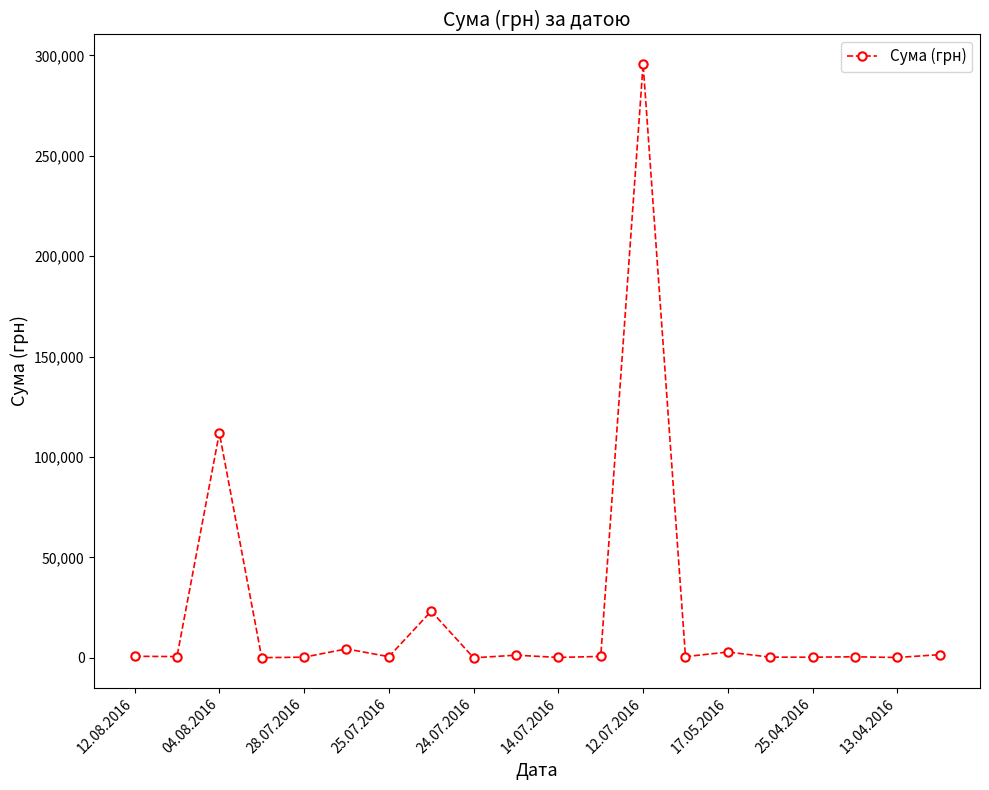

What is the greatest value displayed?

295638.6